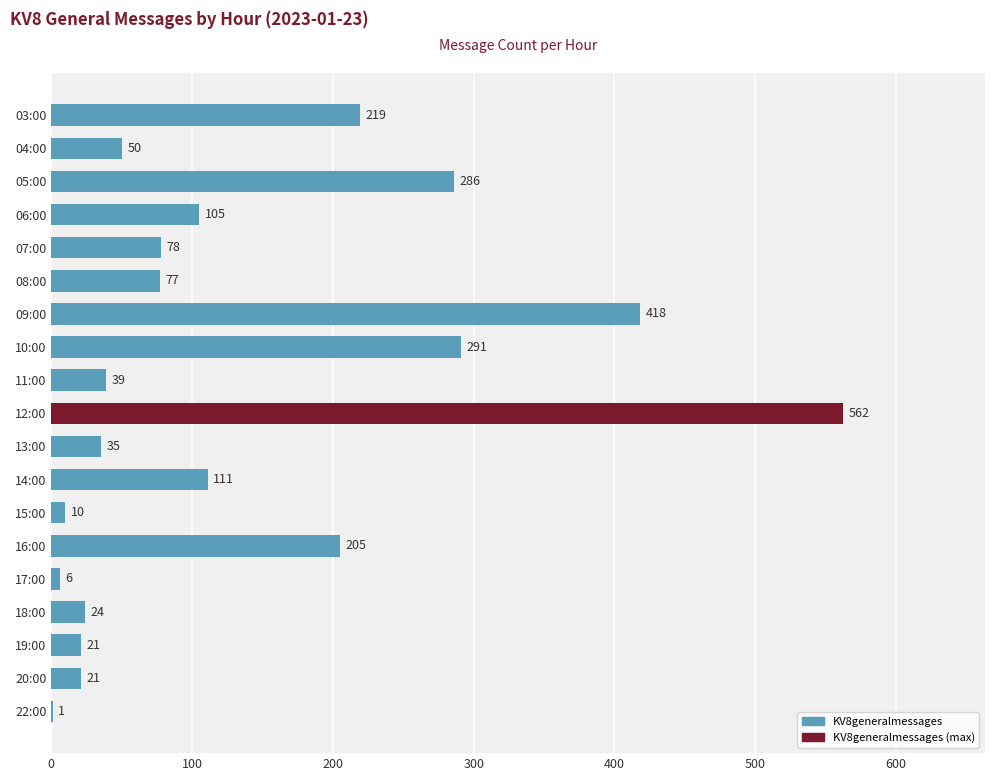

What is the sum of the values at 20:00 and 05:00?

307